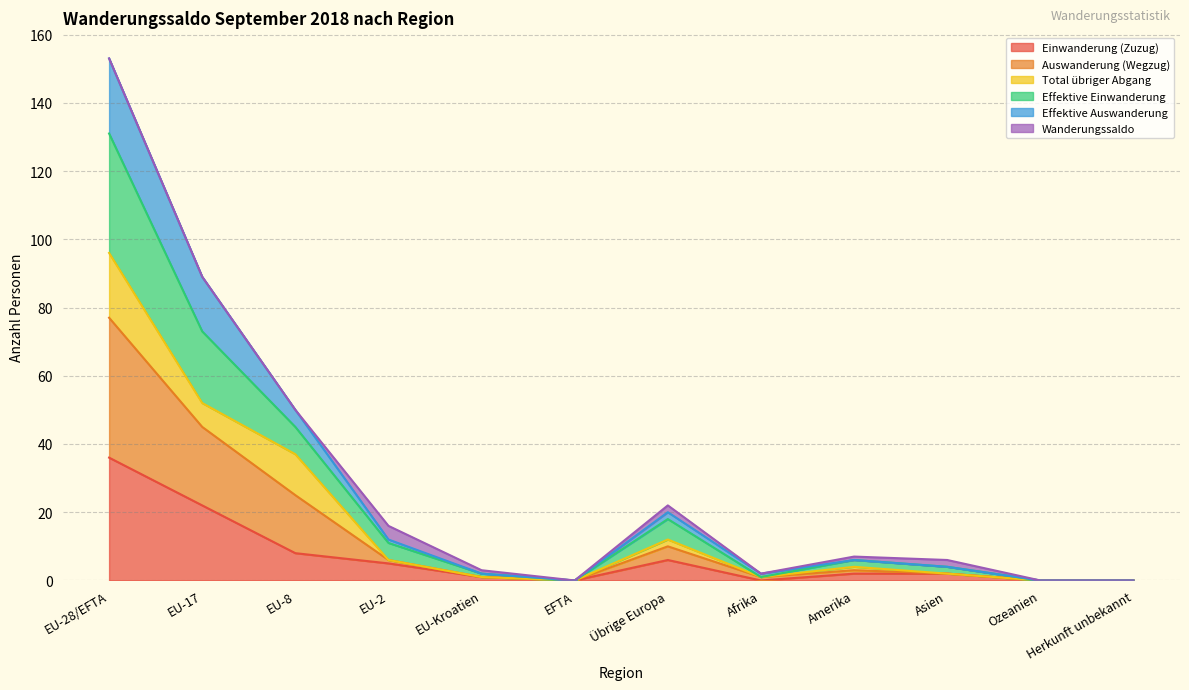

In Effektive Auswanderung, how many points are higher than both neighbors (excluding endpoints)?

2